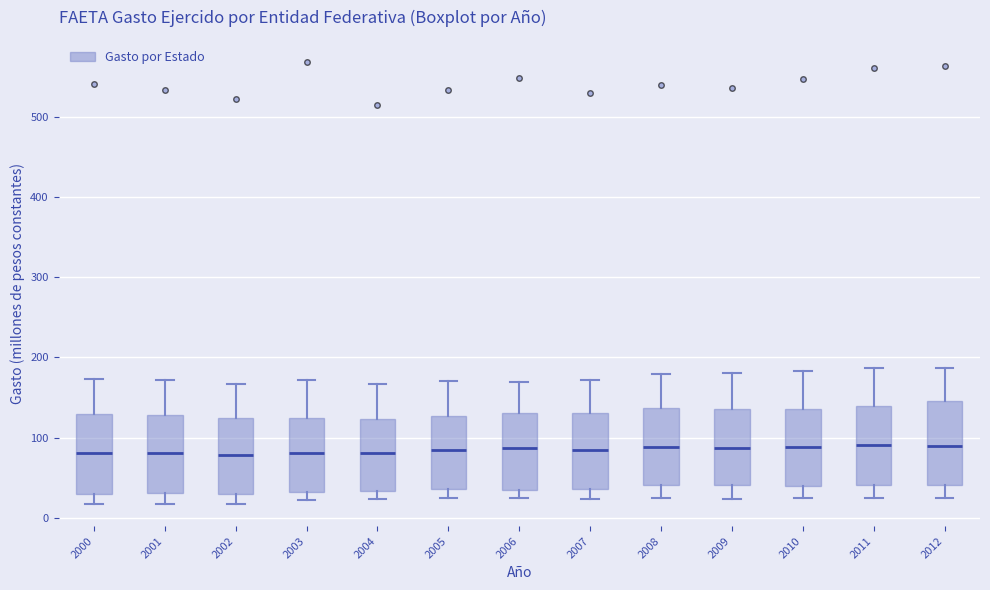

Reading left to right, read every box against the y-axis: the position of its median line, the range the box covers, and the ends of its whiskers. The values are not printed on the chart, so give them approximately, as read against the axis.

2000: median 80, box 30 to 130, whiskers 20 to 170
2001: median 80, box 30 to 130, whiskers 20 to 170
2002: median 80, box 30 to 120, whiskers 20 to 170
2003: median 80, box 30 to 120, whiskers 20 to 170
2004: median 80, box 30 to 120, whiskers 20 to 170
2005: median 90, box 40 to 130, whiskers 30 to 170
2006: median 90, box 40 to 130, whiskers 20 to 170
2007: median 80, box 40 to 130, whiskers 20 to 170
2008: median 90, box 40 to 140, whiskers 20 to 180
2009: median 90, box 40 to 140, whiskers 20 to 180
2010: median 90, box 40 to 140, whiskers 20 to 180
2011: median 90, box 40 to 140, whiskers 30 to 190
2012: median 90, box 40 to 150, whiskers 30 to 190